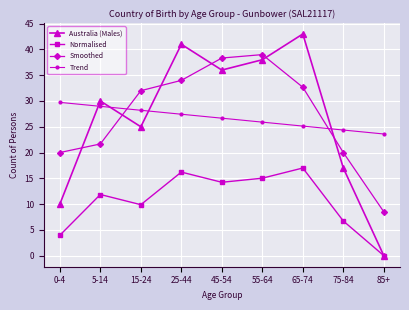

How many data points in Smoothed are less than 32?

4